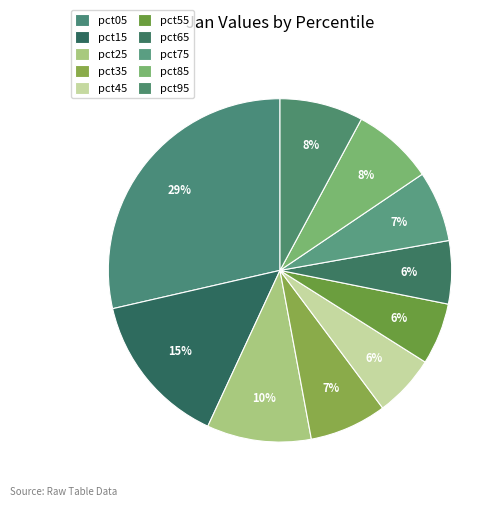

How many slices are in this pie chart?

10